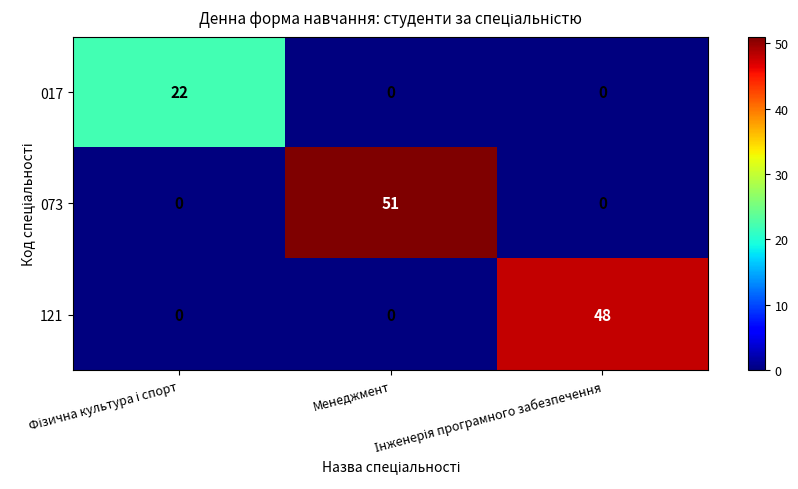

What is the average value of the 073 series?

17